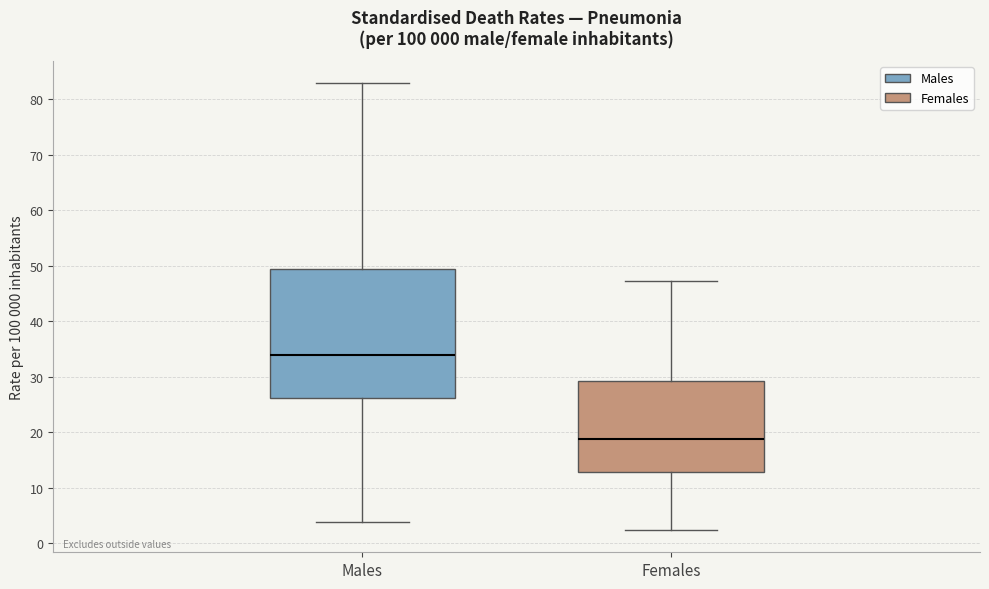

Reading left to right, read every box against the y-axis: the position of its median line, the range the box covers, and the ends of its whiskers. The values are not printed on the chart, so give them approximately, as read against the axis.

Males: median 34, box 26 to 49, whiskers 4 to 83
Females: median 19, box 13 to 29, whiskers 2 to 47